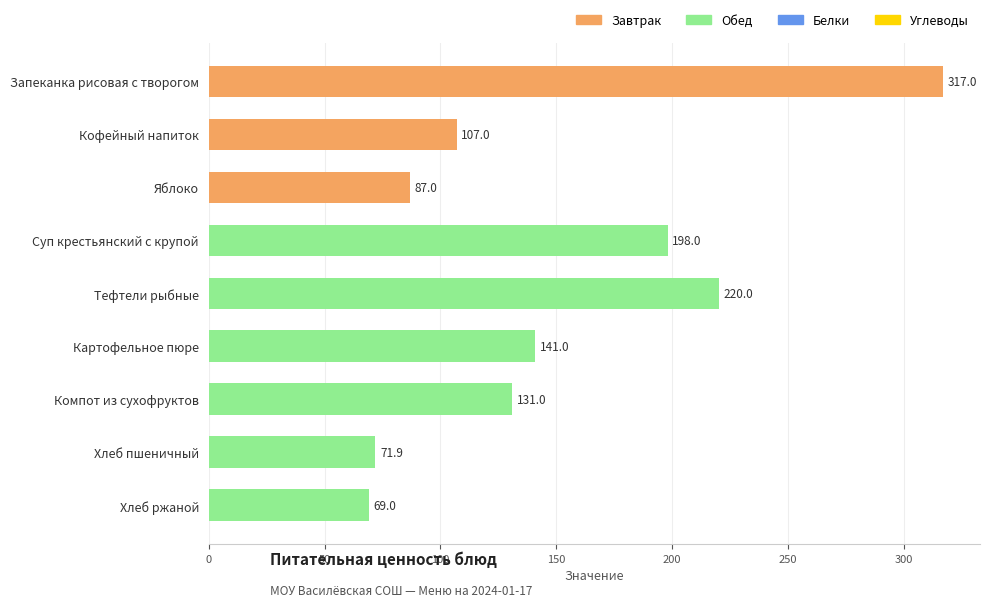

Between Яблоко and Хлеб пшеничный, which is larger?

Яблоко